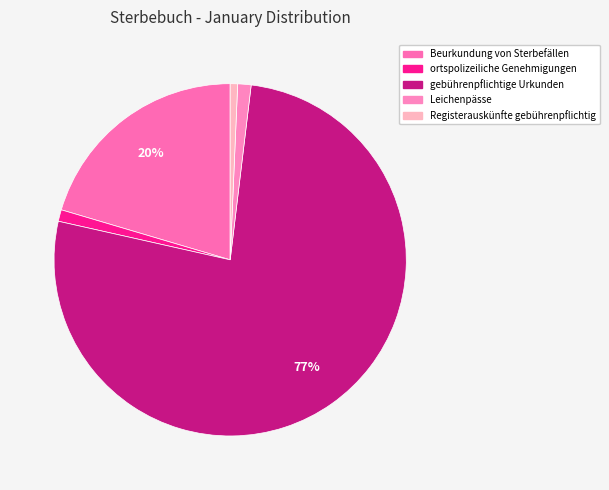

The Beurkundung von Sterbefällen slice represents 20% of the pie. True or false?

True